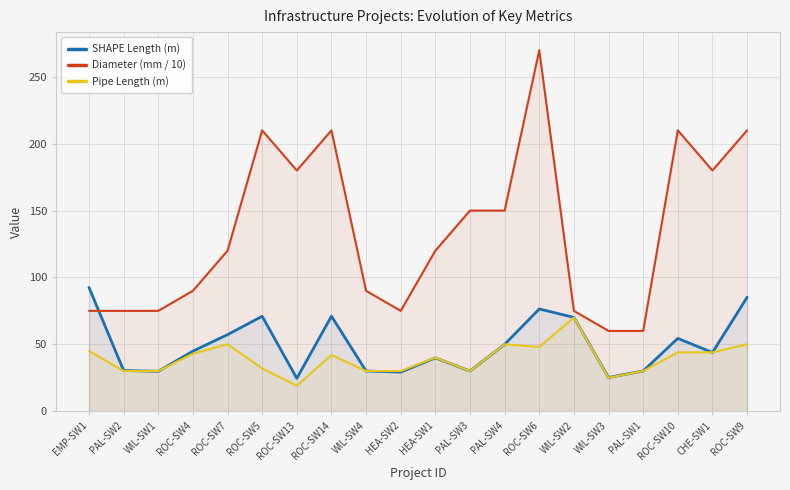

In SHAPE Length (m), how many points are lower than both neighbors (excluding endpoints)?

6